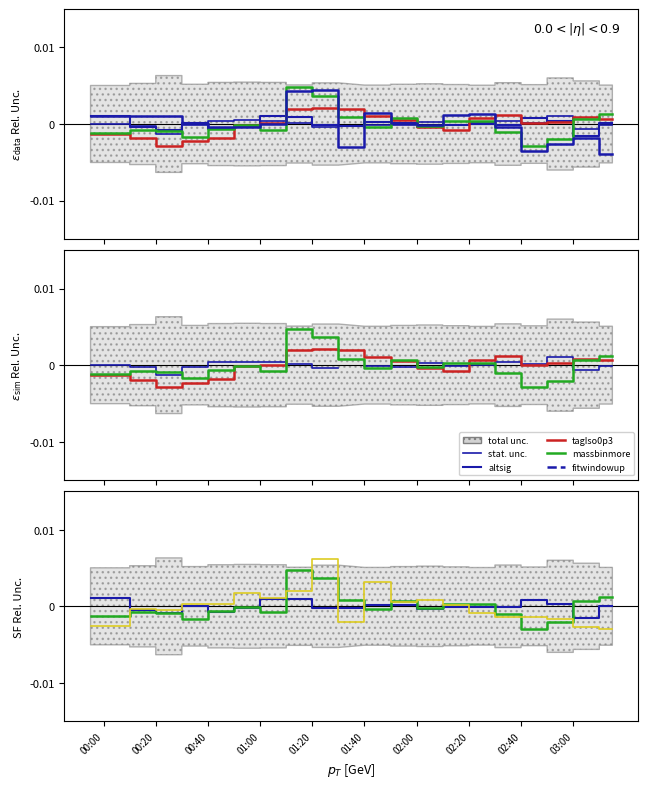

Which series ends up on top after the final intersection of stat. unc. and massbinmore?

massbinmore